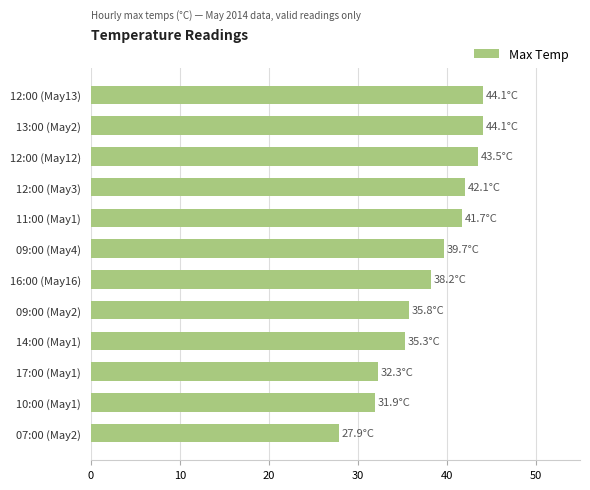

What is the change in value from 09:00 (May4) to 10:00 (May1)?

-7.8